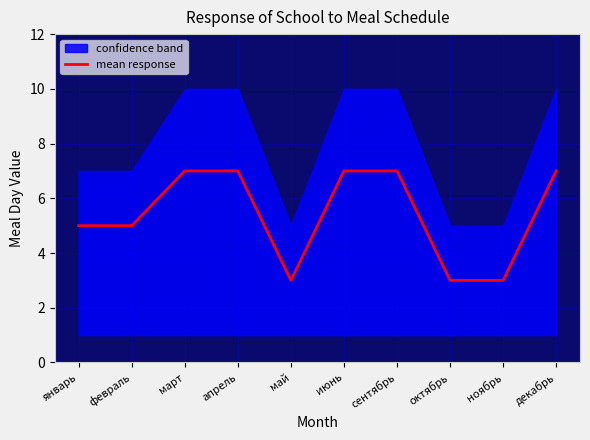

How many lines are shown in the chart?

1